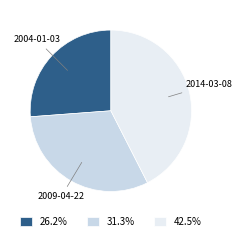

Count the number of slices in the pie.

3